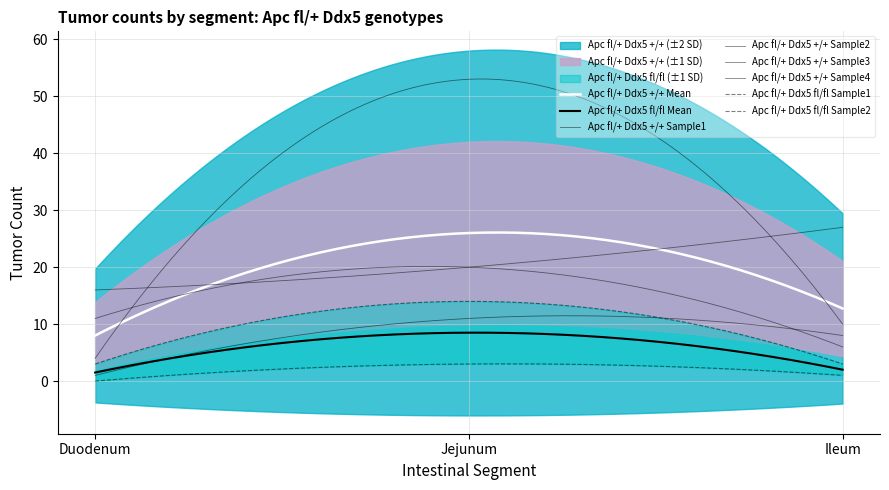

What is the spread (max minus min) of values at Jejunum?

50